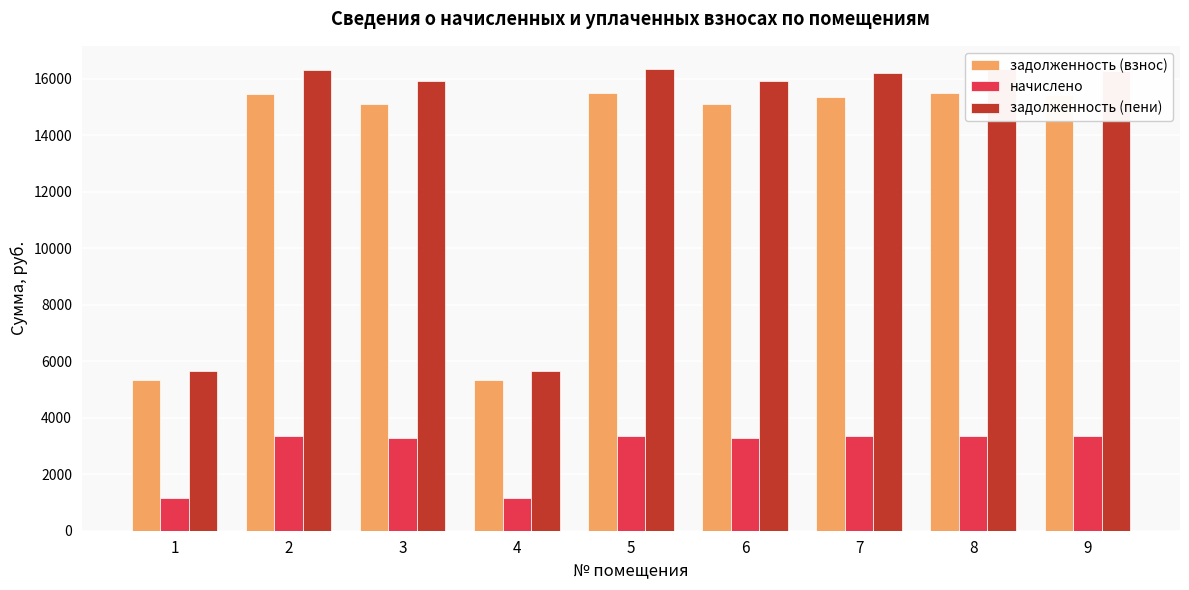

Where is задолженность (пени) nearest to the value 10994?

3